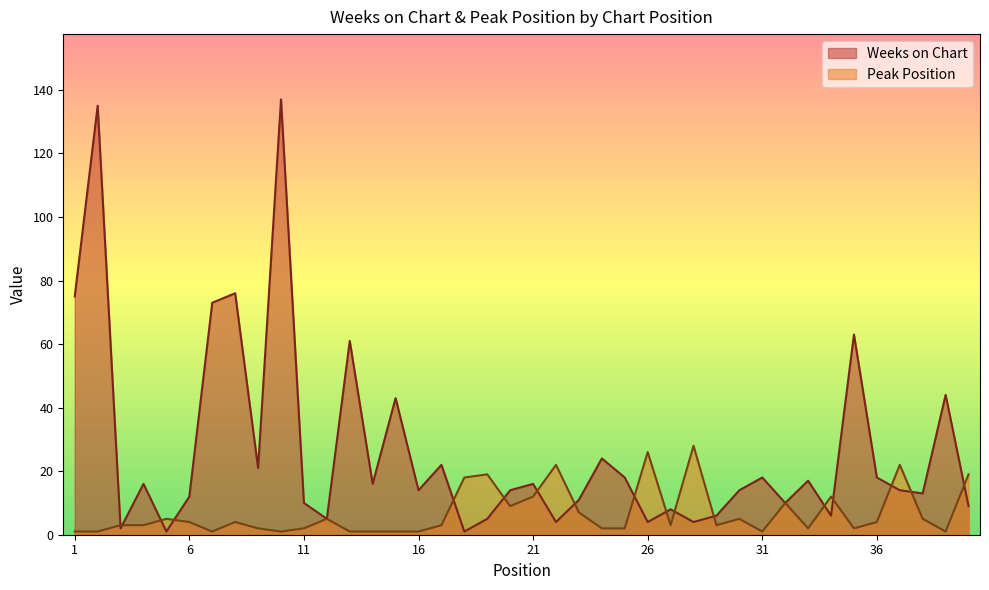

What is the smallest value displayed?

1